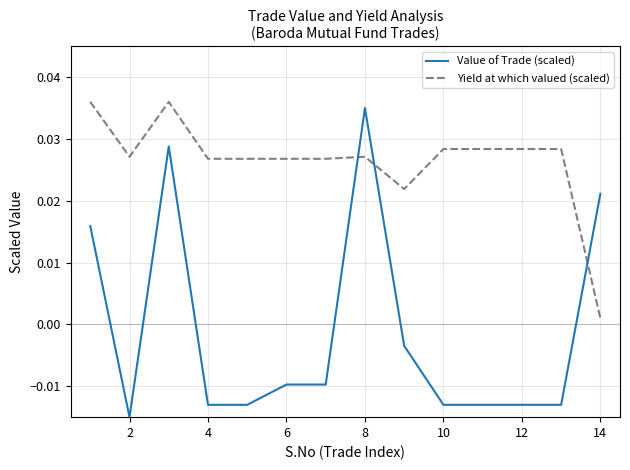

Which series has the largest total across all categories?

Yield at which valued (scaled)